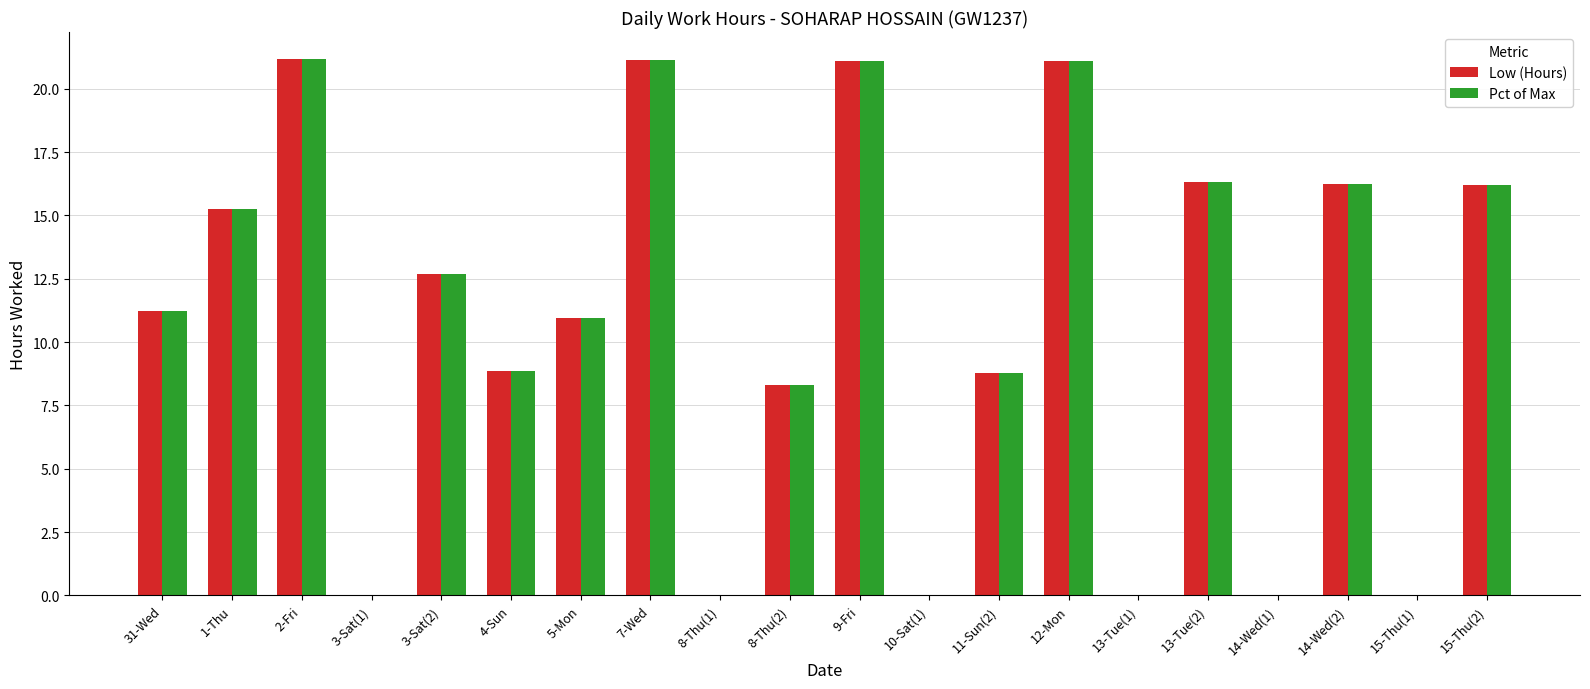

How many groups of bars are there?

20